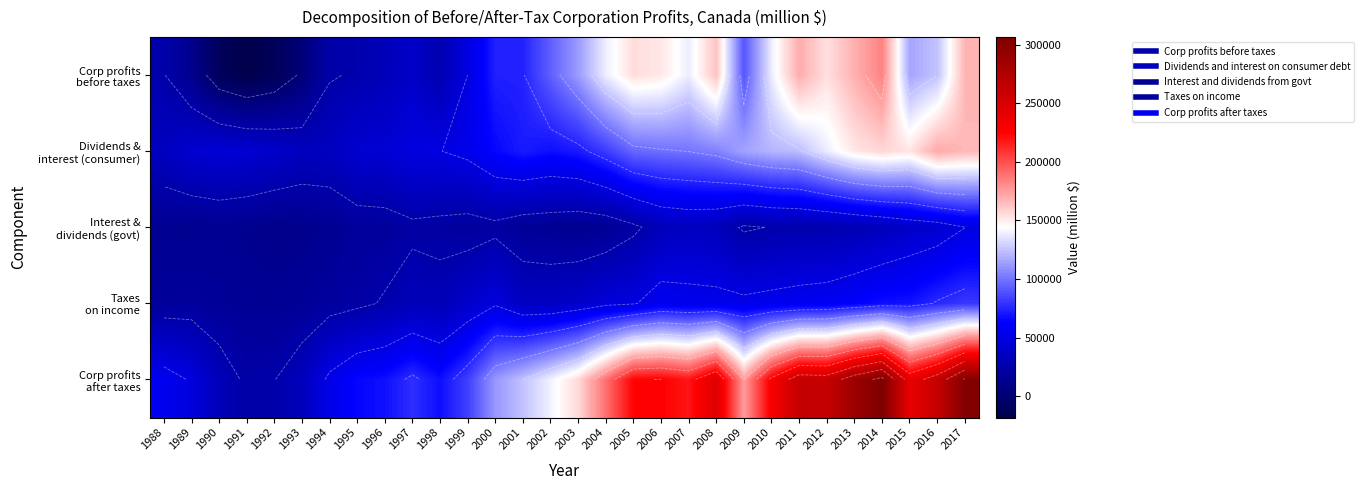

What is the difference between the maximum and minimum values in the Corp profits after taxes series?

283432